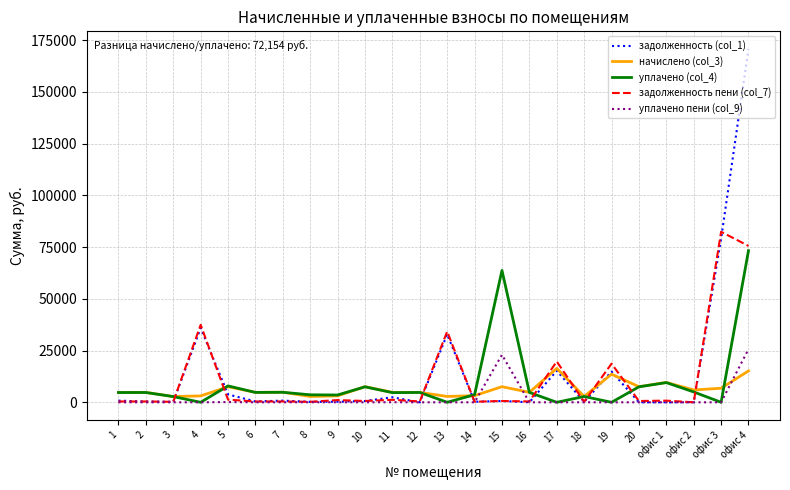

What is the greatest value displayed?

170748.5